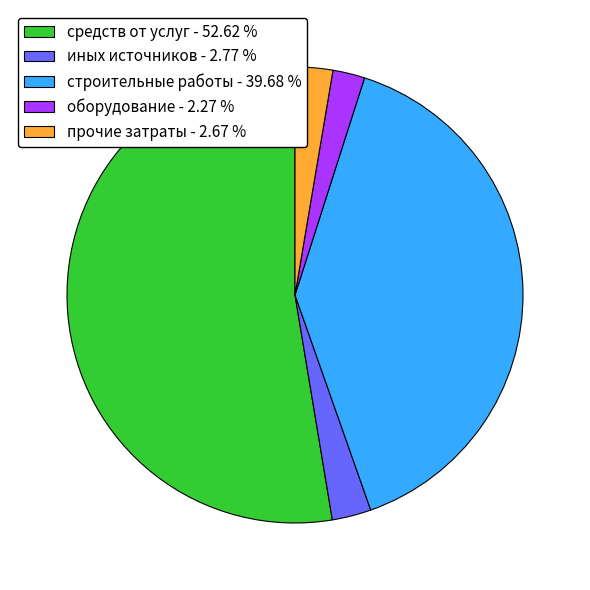

Combined, do прочие затраты - 2.67 % and оборудование - 2.27 % account for over 50%?

No